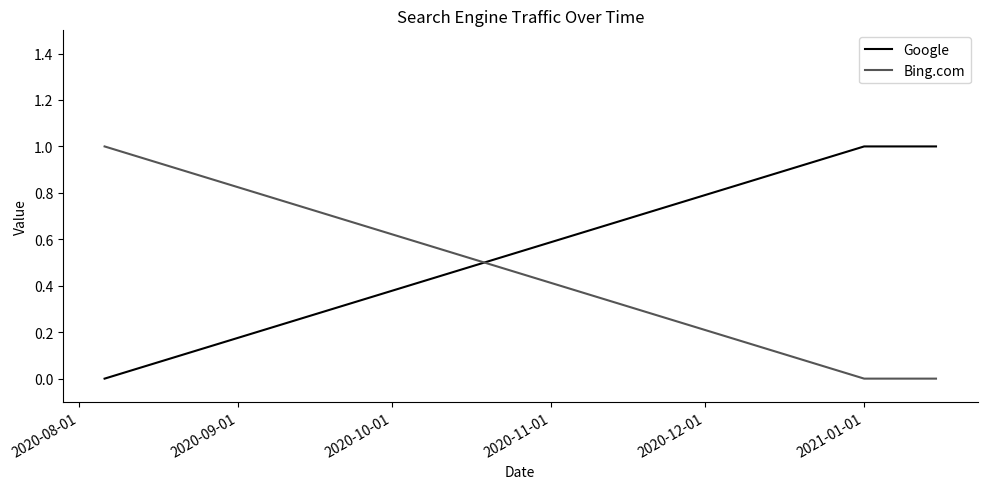

List the series in order of their overall mean, highest first.

Google, Bing.com